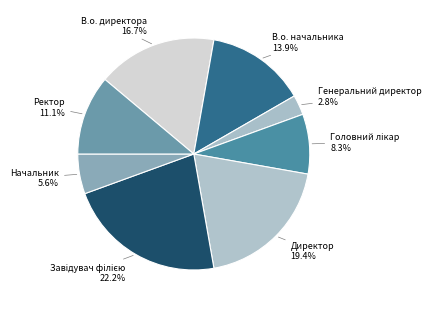

Which slice is the smallest?

Генеральний директор